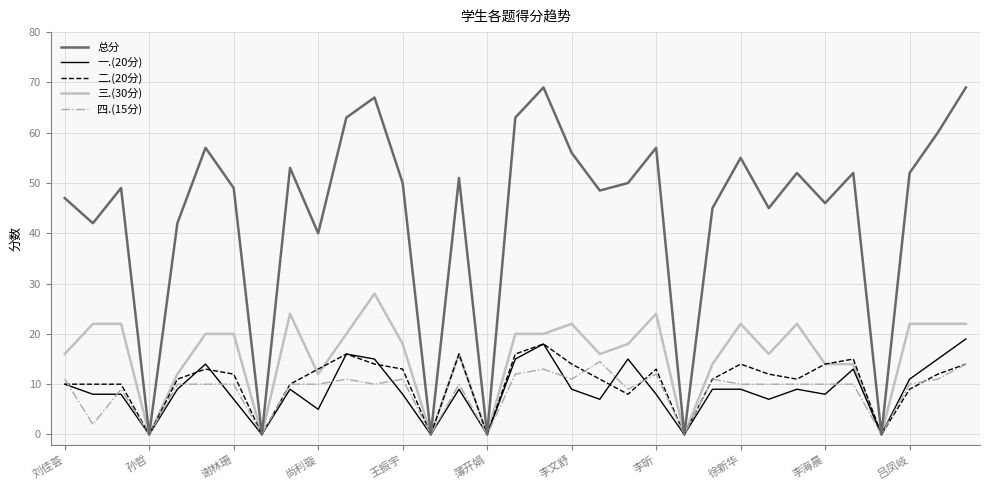

What is the highest value of the 一.(20分) series?

19.0